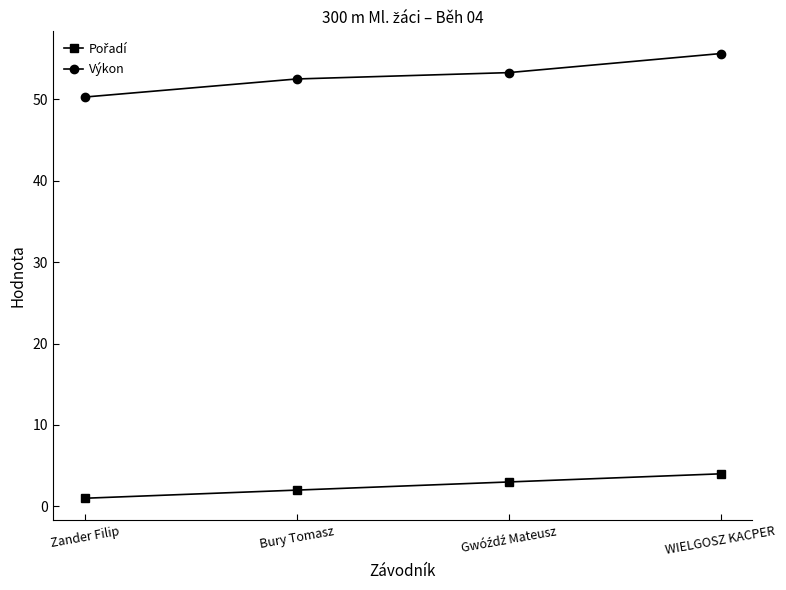

What position from the right is Bury Tomasz?

3